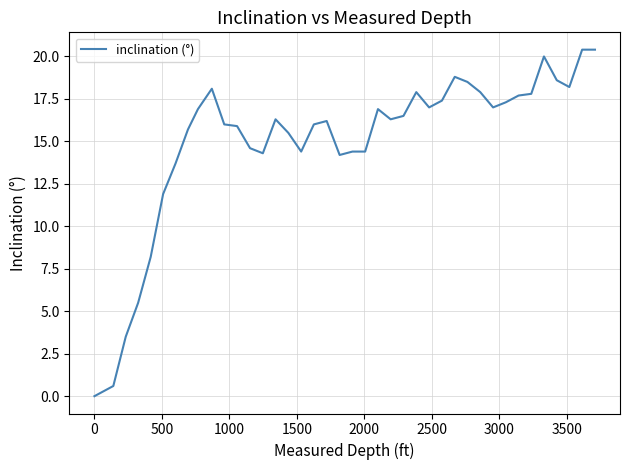

What is the maximum value shown in the chart?

20.4